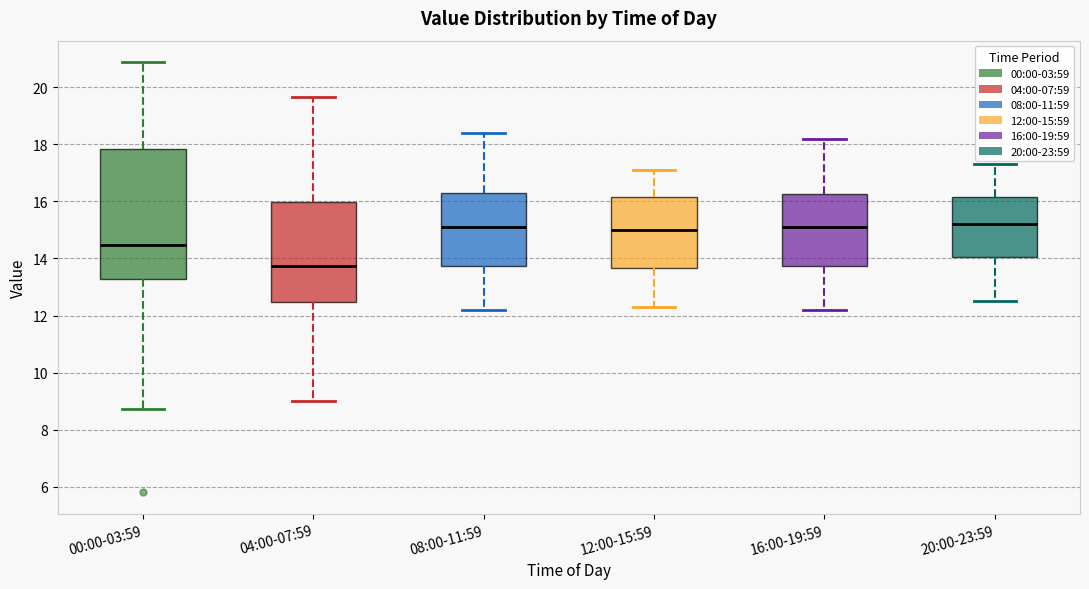

Which box's median line is the lowest?

04:00-07:59